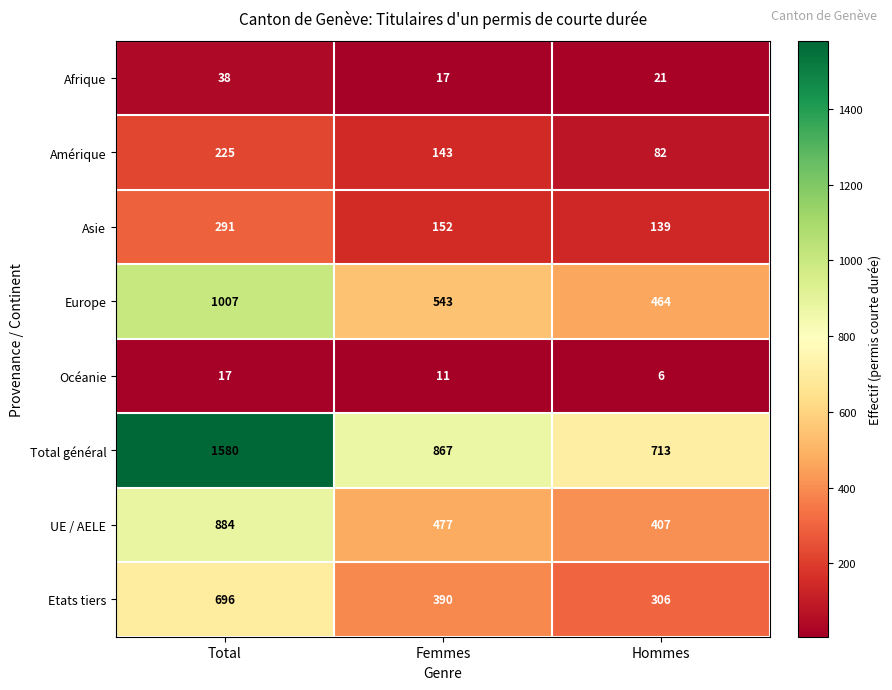

Which series has the widest spread of values?

Total général